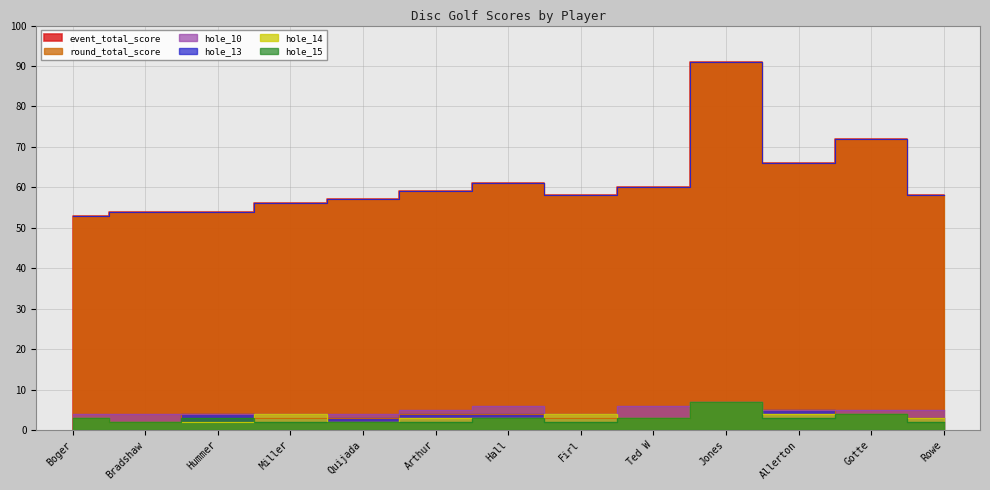

What is the sum of all event_total_score values?

799